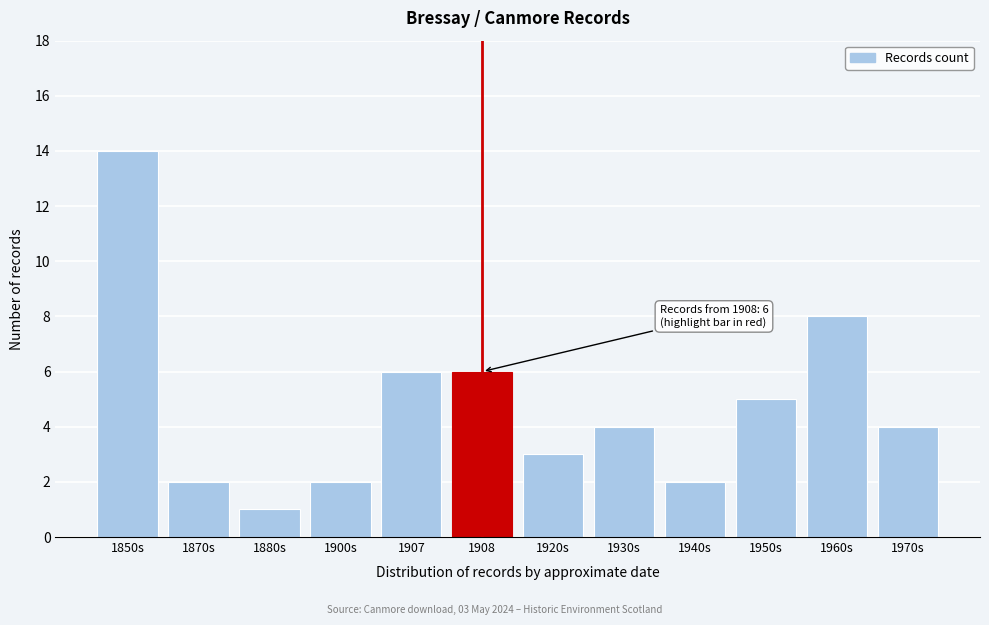

Reading left to right, list all the values displayed in this chart.

1850s=14	1870s=2	1880s=1	1900s=2	1907=6	1908=6	1920s=3	1930s=4	1940s=2	1950s=5	1960s=8	1970s=4